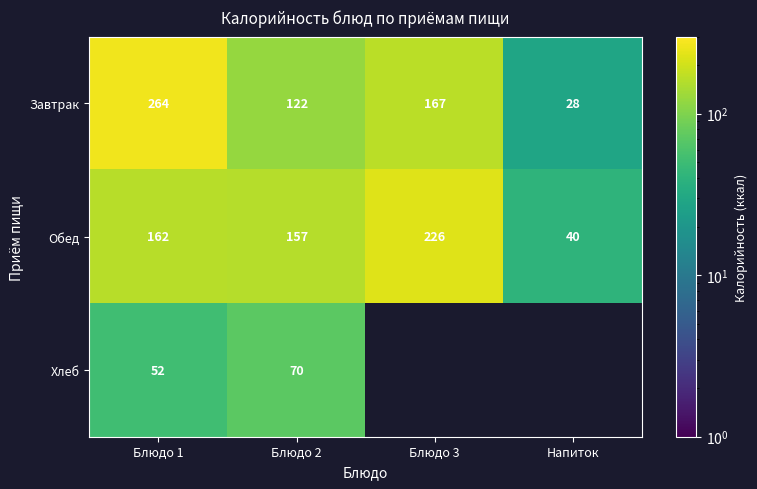

Which category has the lowest value in the Обед series?

Напиток